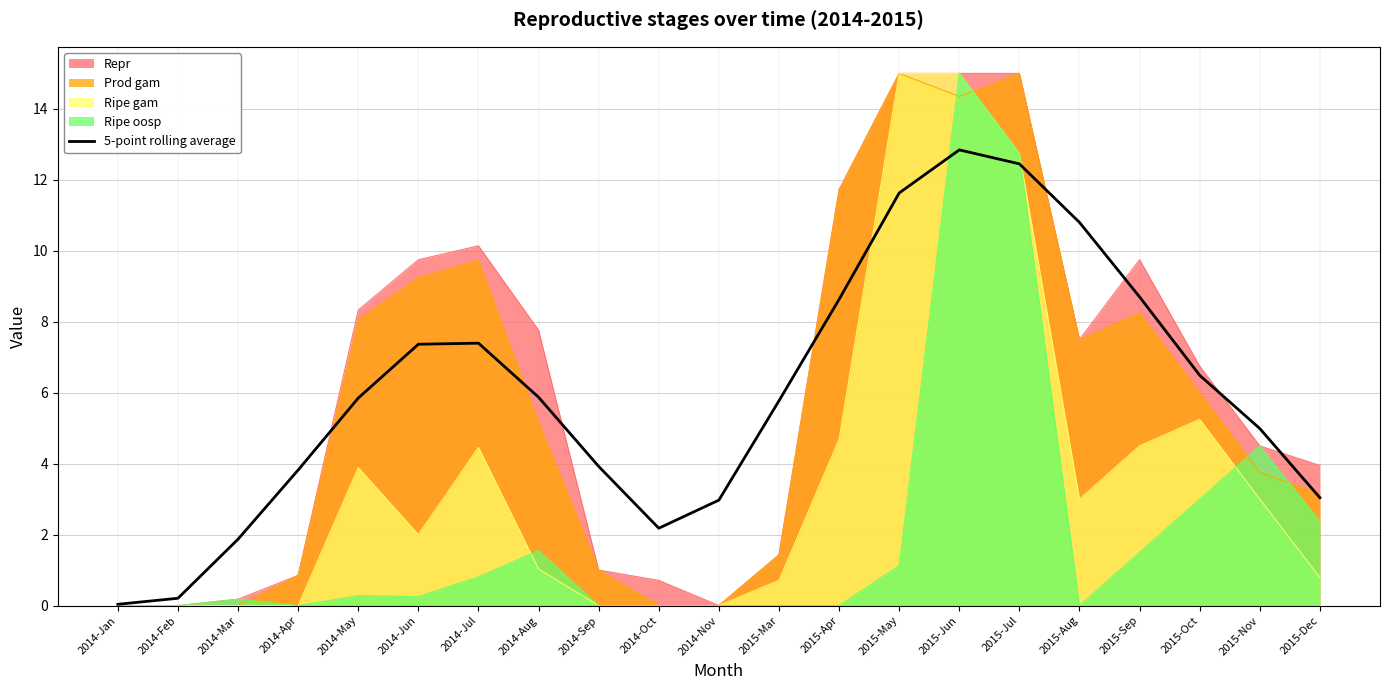

Is it true that the value at 2015-Oct is 6.5?

True